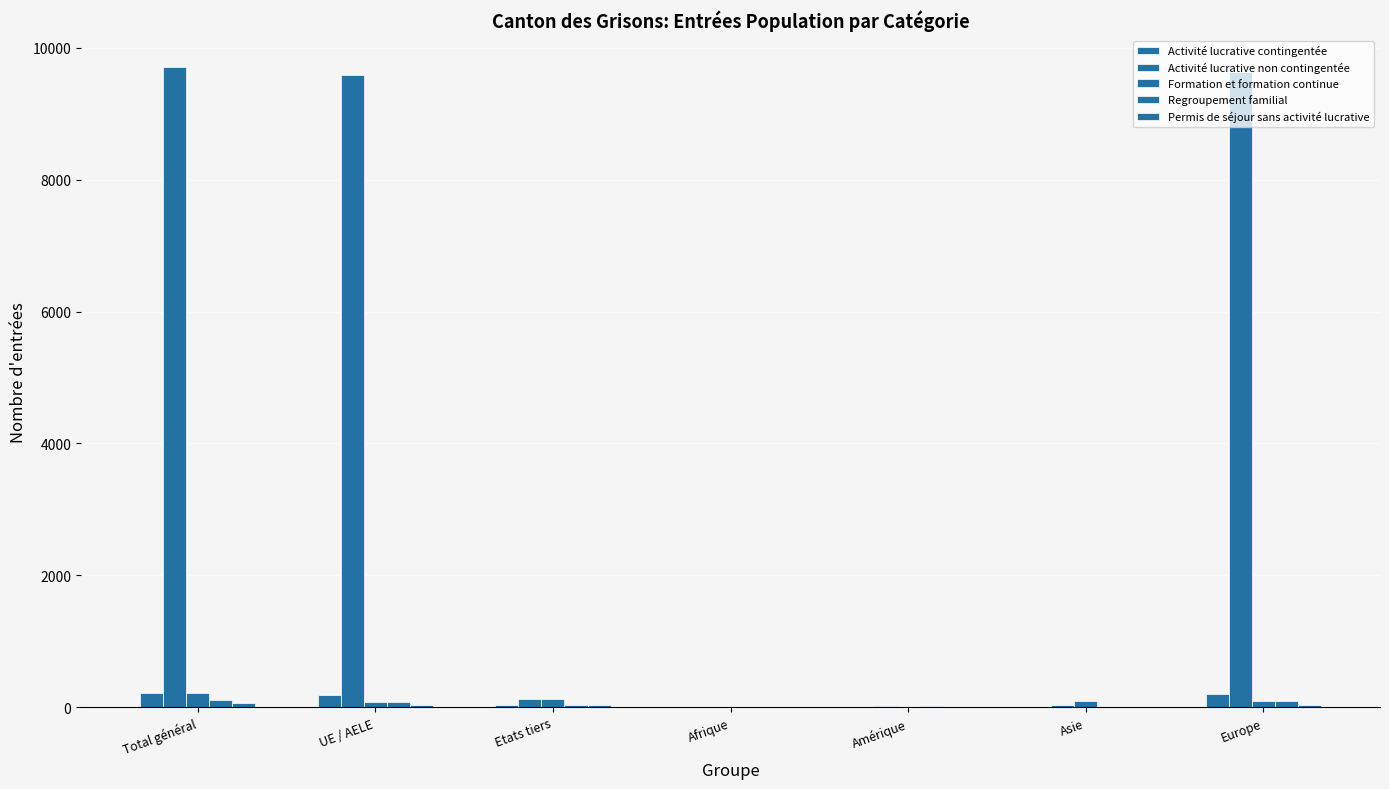

Which label corresponds to the largest value in the chart?

Total général